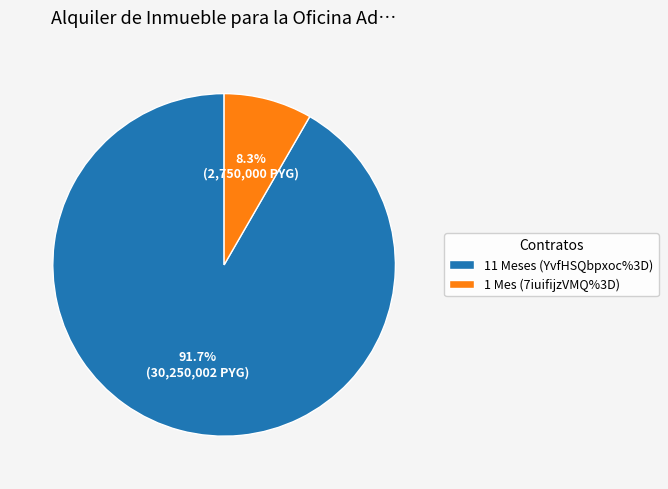

Count the number of slices in the pie.

2